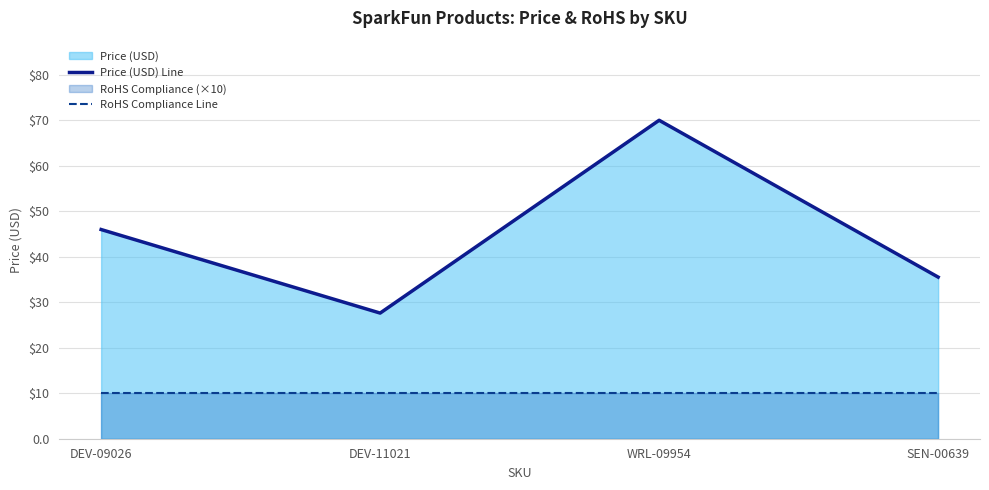

What is the difference between the highest and lowest values at DEV-09026?

36.0